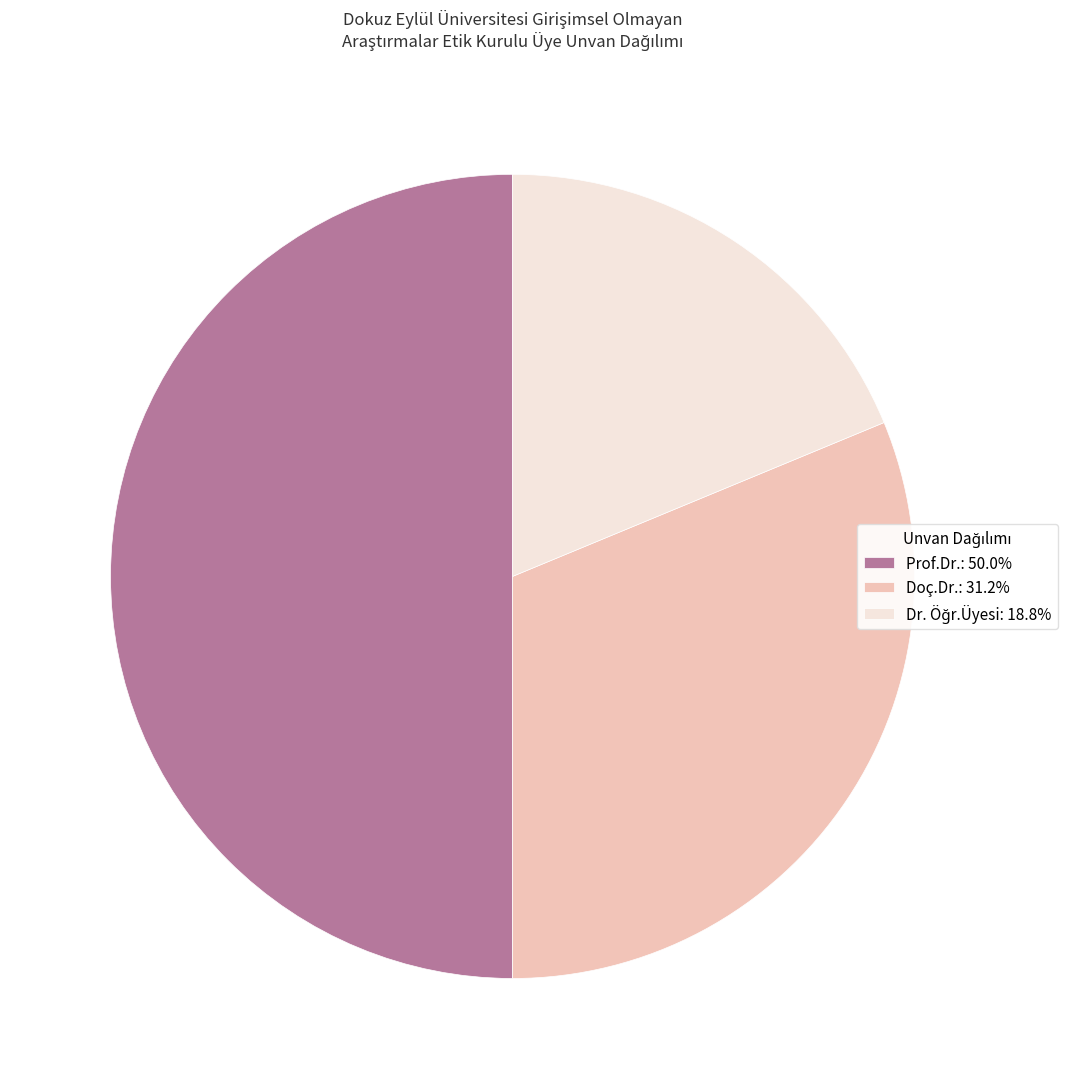

Count the number of slices in the pie.

3